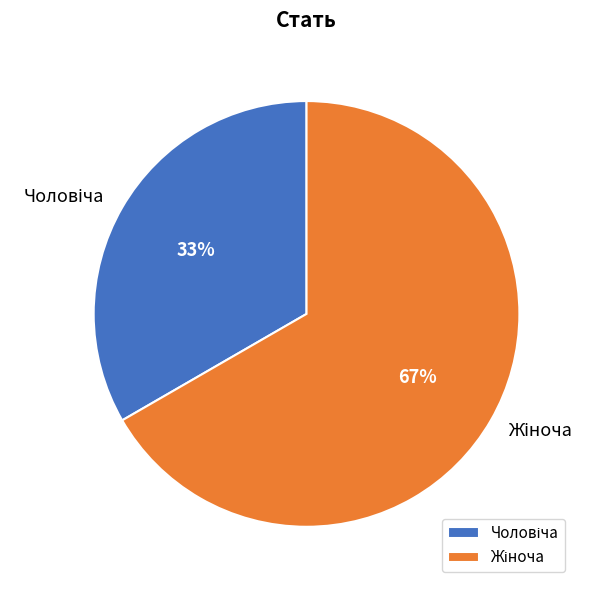

To the nearest percent, what is the average slice percentage?

50%